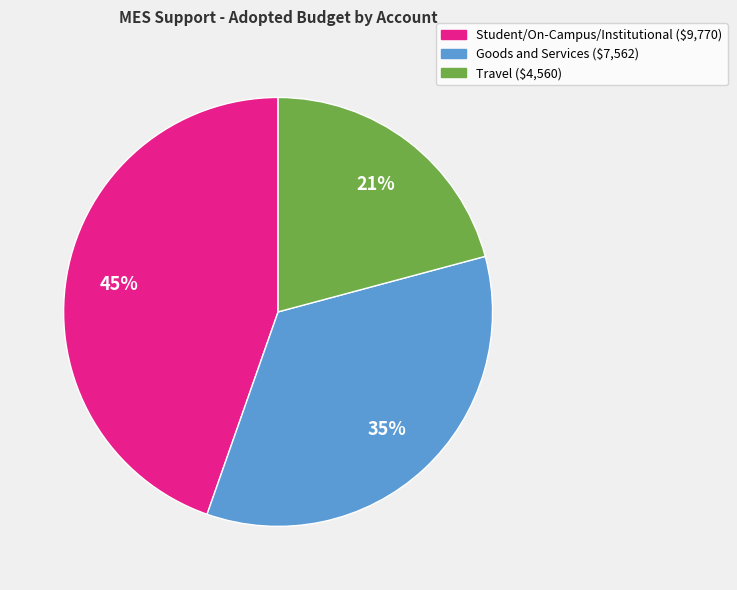

Is there any slice that represents more than half of the pie?

No